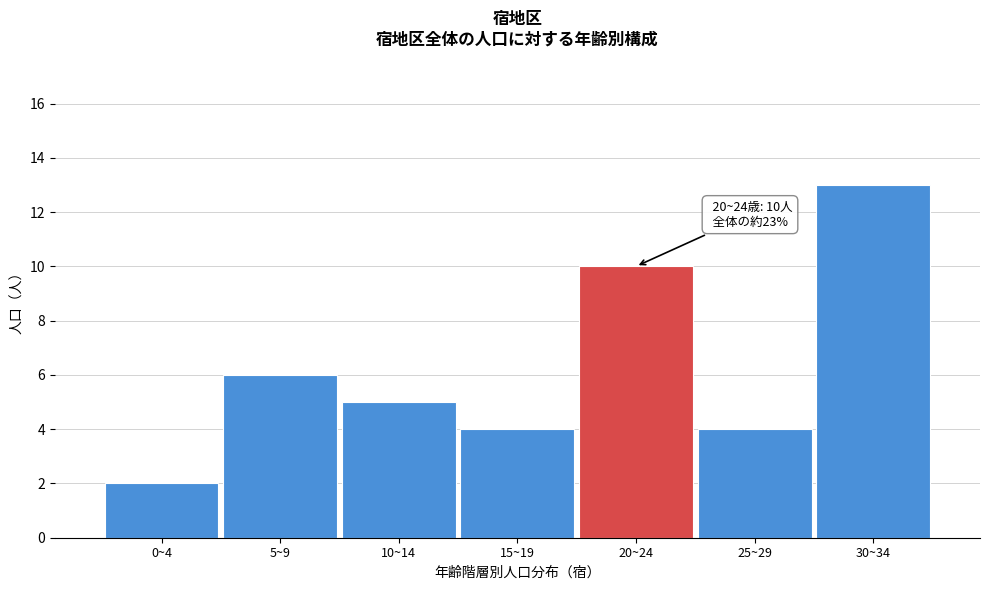

Reading left to right, extract all data points from this chart.

0~4=2	5~9=6	10~14=5	15~19=4	20~24=10	25~29=4	30~34=13